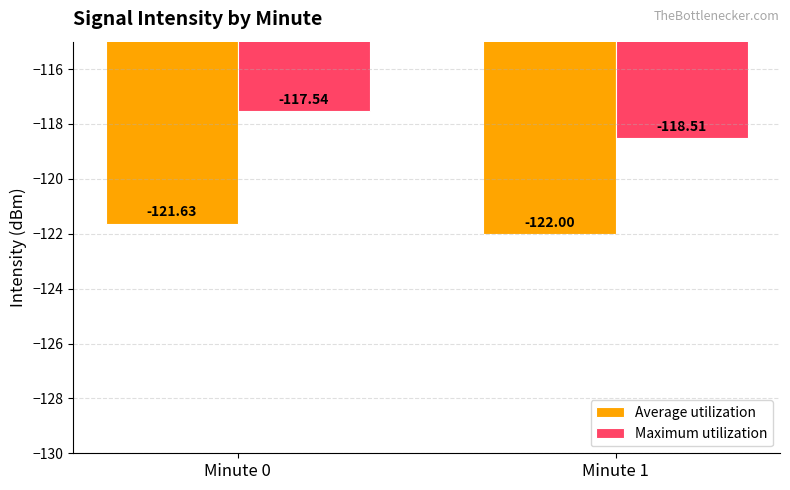

The Average utilization series shows -121.6 at Minute 0. True or false?

True